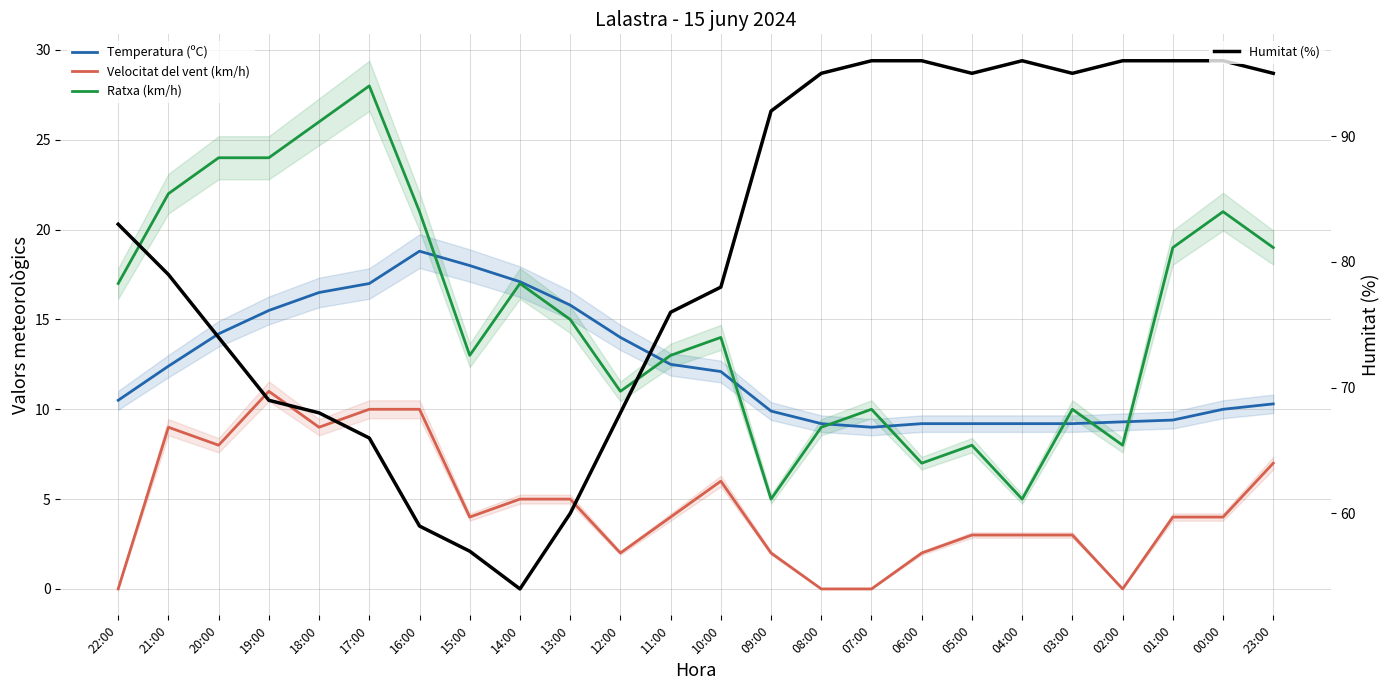

Reading right to left, transcribe all the data shown in this chart.

Temperatura (ºC): 10.3	10.0	9.4	9.3	9.2	9.2	9.2	9.2	9.0	9.2	9.9	12.1	12.5	14.0	15.8	17.1	18.0	18.8	17.0	16.5	15.5	14.2	12.4	10.5
Velocitat del vent (km/h): 7.0	4.0	4.0	0.0	3.0	3.0	3.0	2.0	0.0	0.0	2.0	6.0	4.0	2.0	5.0	5.0	4.0	10.0	10.0	9.0	11.0	8.0	9.0	0.0
Ratxa (km/h): 19.0	21.0	19.0	8.0	10.0	5.0	8.0	7.0	10.0	9.0	5.0	14.0	13.0	11.0	15.0	17.0	13.0	21.0	28.0	26.0	24.0	24.0	22.0	17.0
Humitat (%): 95.0	96.0	96.0	96.0	95.0	96.0	95.0	96.0	96.0	95.0	92.0	78.0	76.0	68.0	60.0	54.0	57.0	59.0	66.0	68.0	69.0	74.0	79.0	83.0